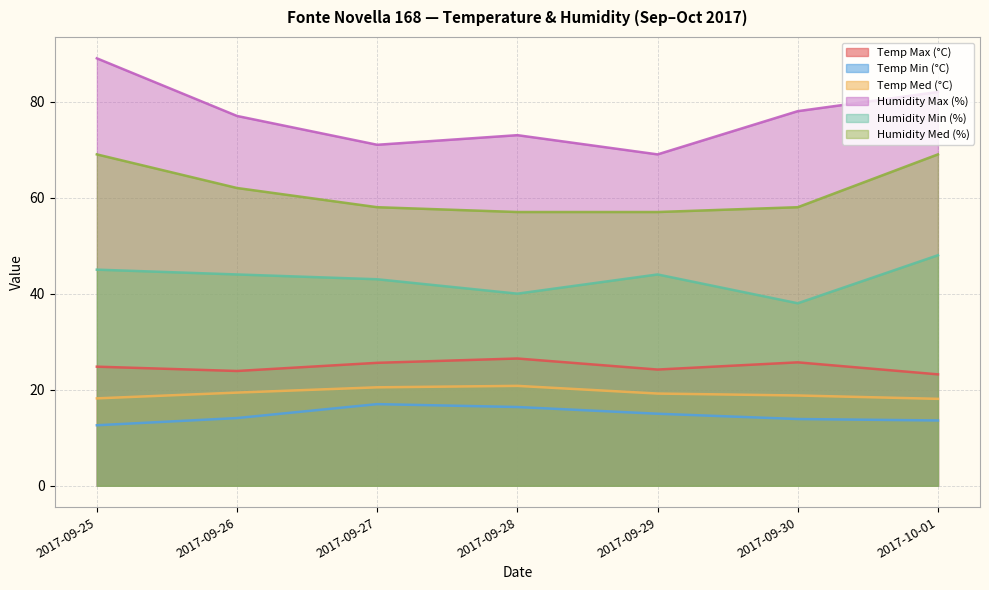

True or false: Humidity Max (%) has a value of 103.6 at 2017-09-26.

False